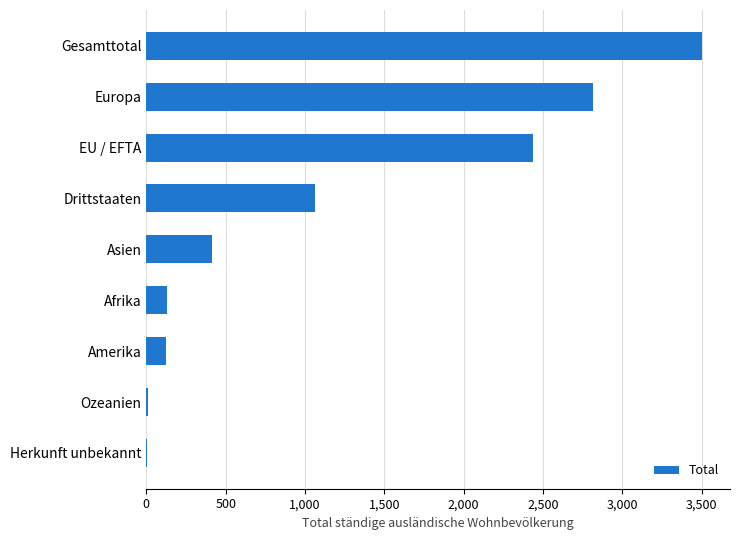

The value at EU / EFTA is 3513. True or false?

False